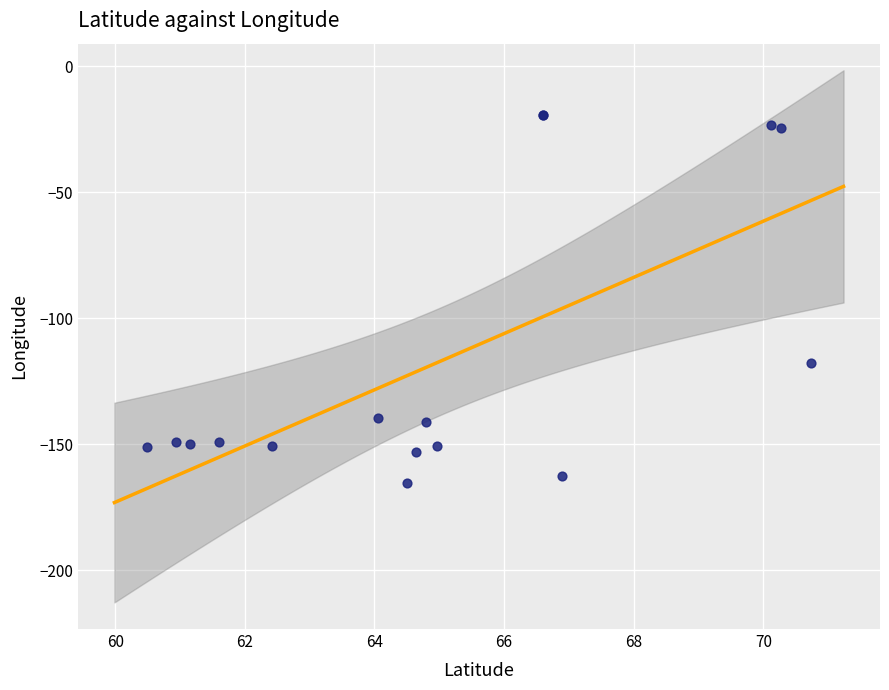

What Y value in the scatter plot is closest to -92?

-117.8